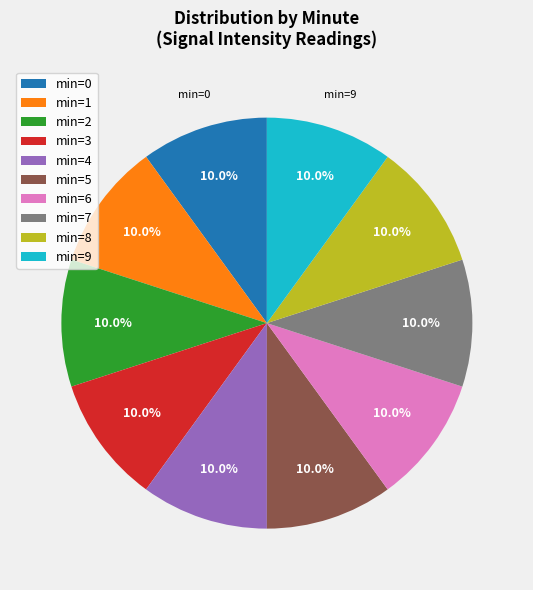

Does min=7 account for over 50% of the chart?

No